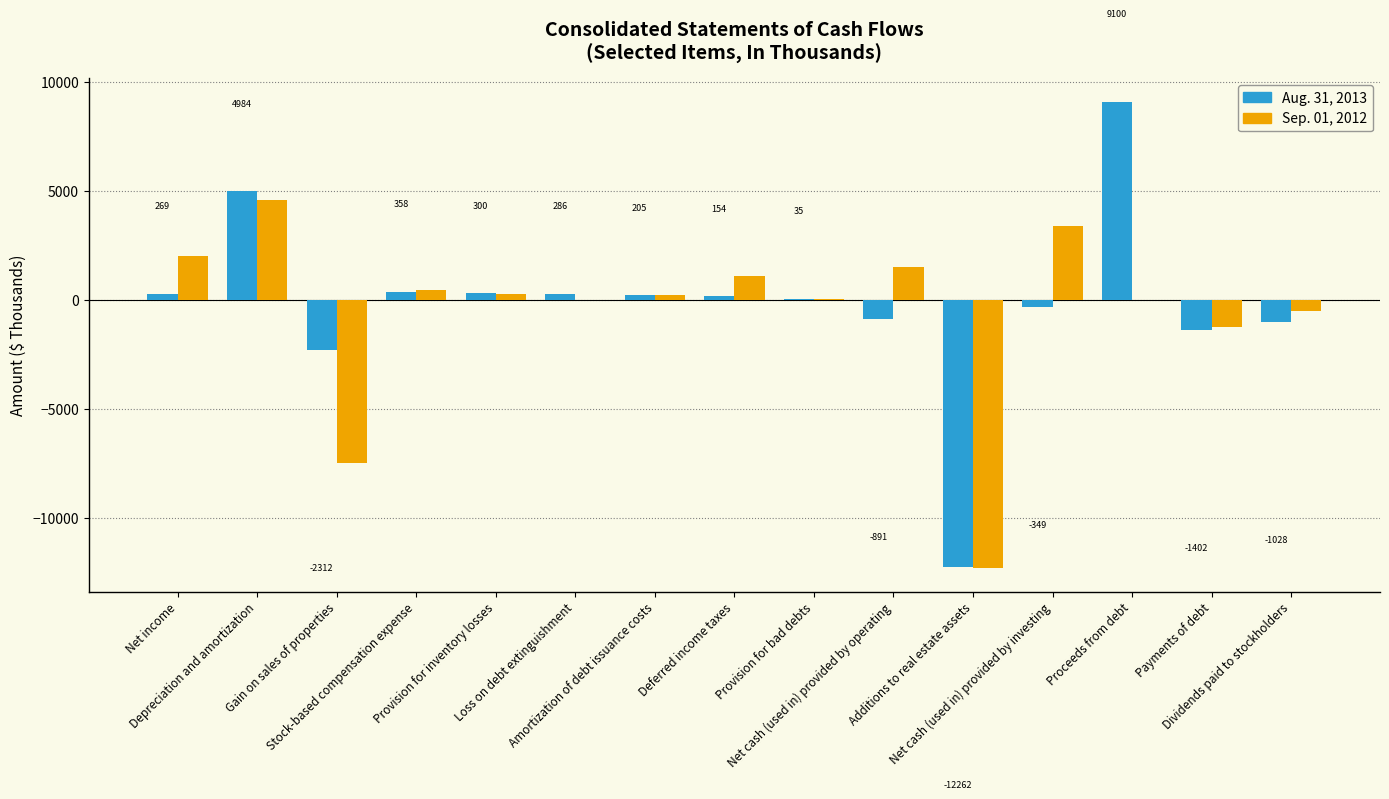

What is the sum of all Aug. 31, 2013 values?

-2553